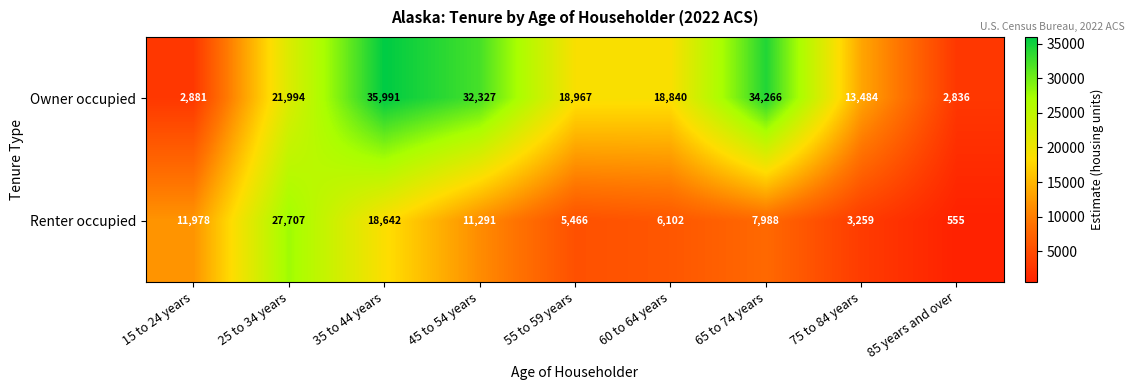

How many categories are shown in the chart?

9